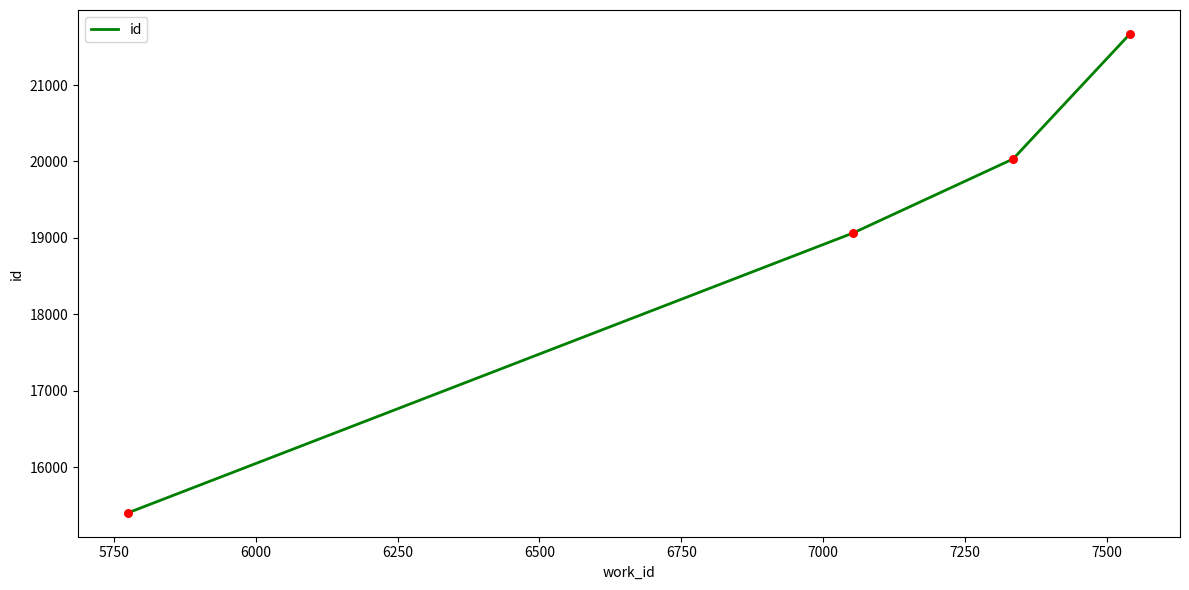

True or false: the data has more than 0 interior local peaks.

False